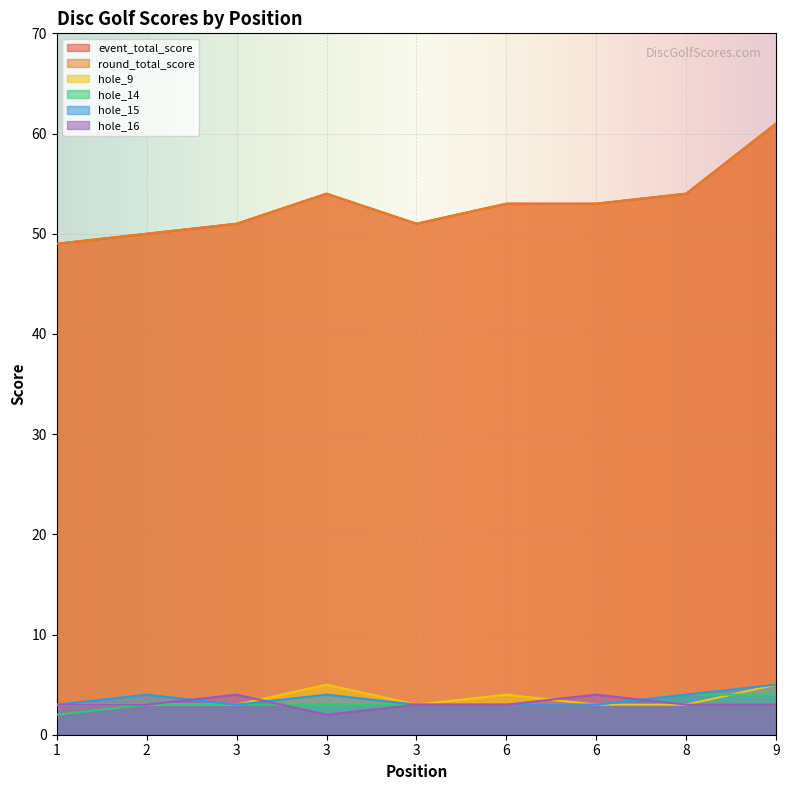

What is the difference between the second highest and second lowest values in the hole_15 series?

1